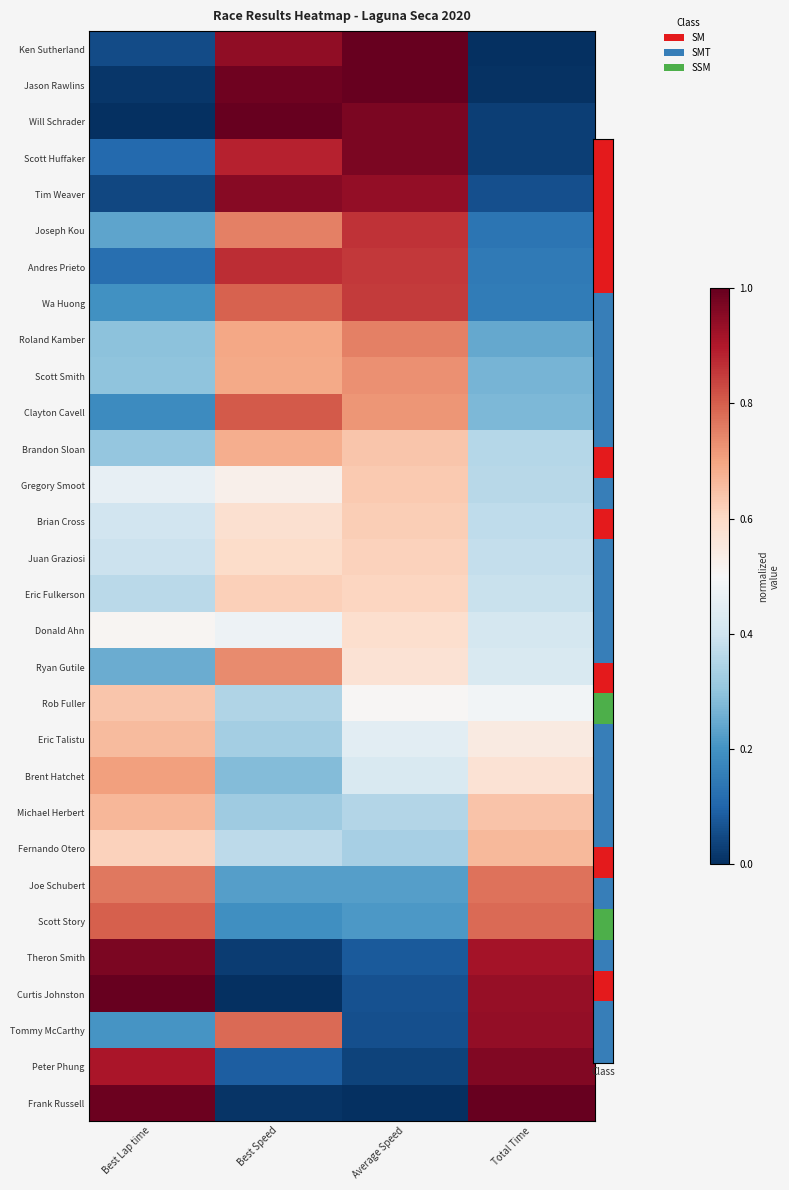

What is the greatest value displayed?

1.0